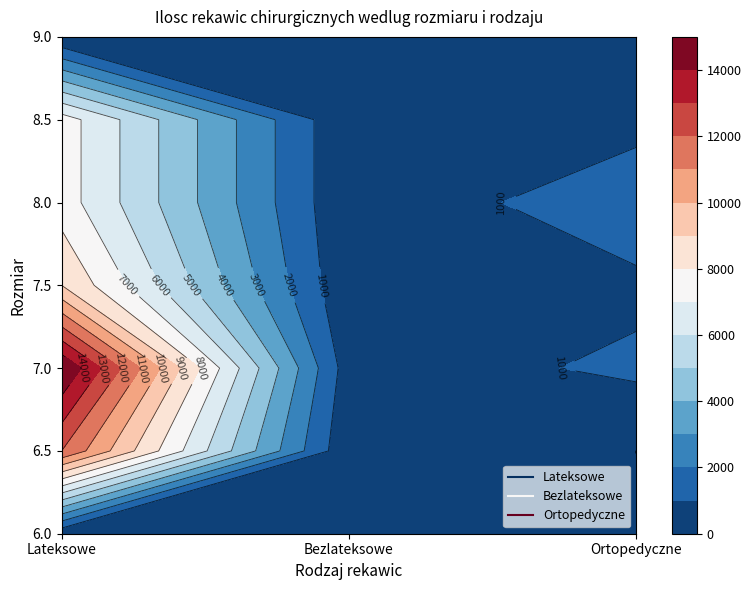

What is the total value across all series at 7.5?

9900